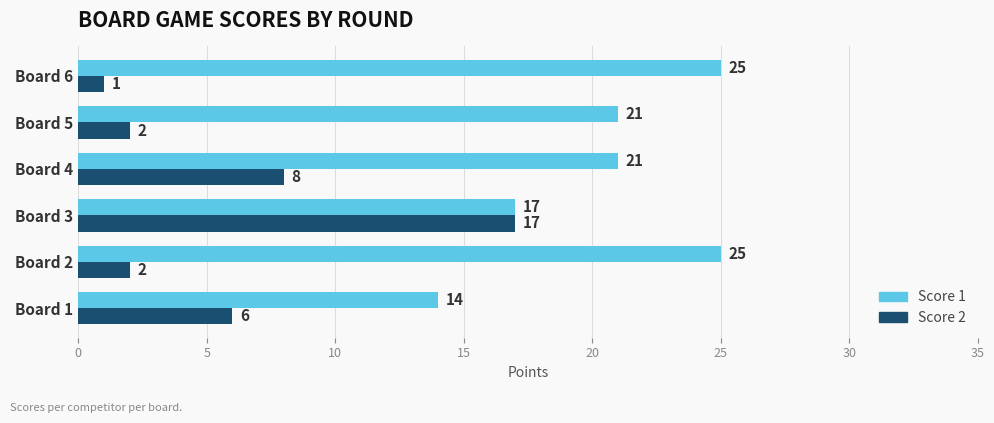

What is the sum of all Score 2 values?

36